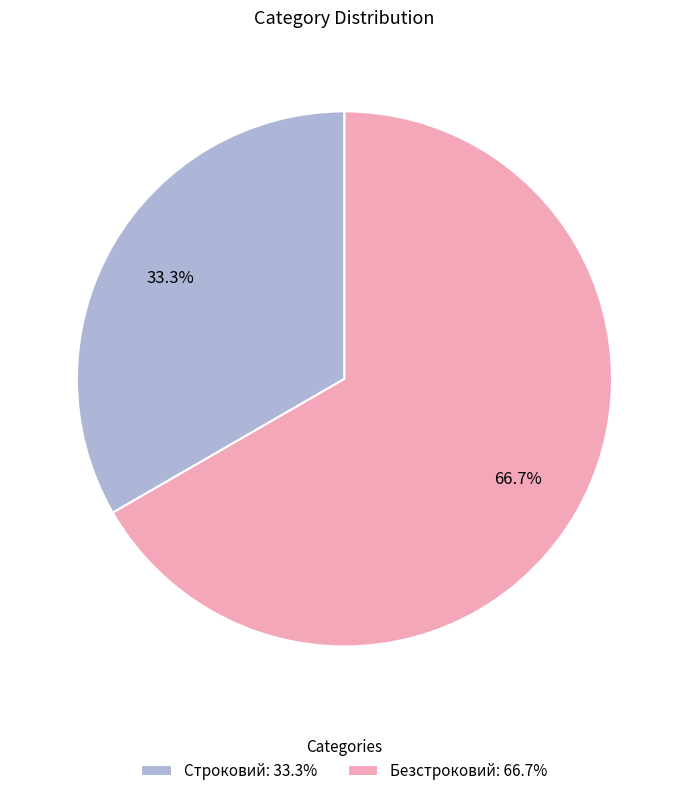

Which category has the biggest portion of the pie?

Безстроковий